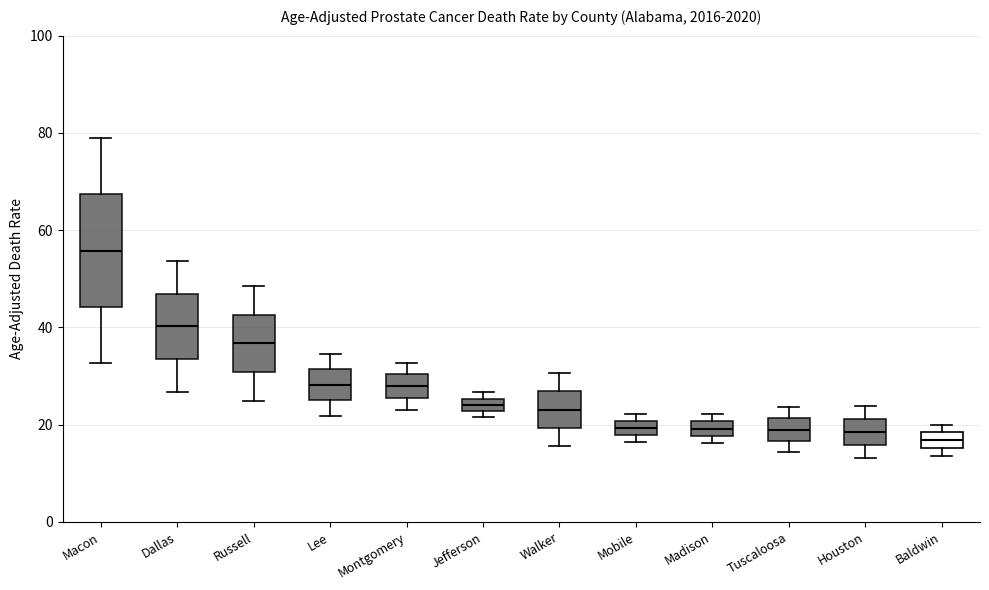

Comparing the boxes themselves (not the whiskers), which one is the tallest?

Macon